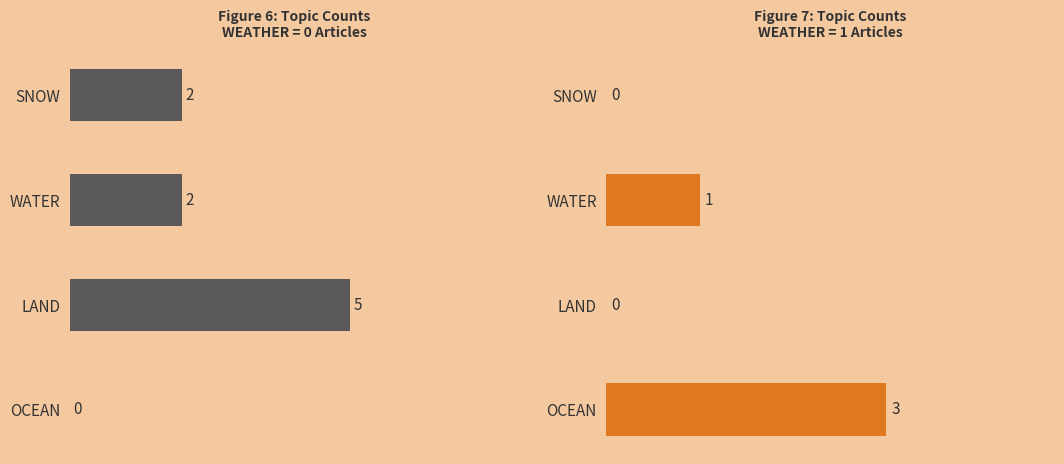

List the series in order of their overall mean, lowest first.

WEATHER=1, WEATHER=0